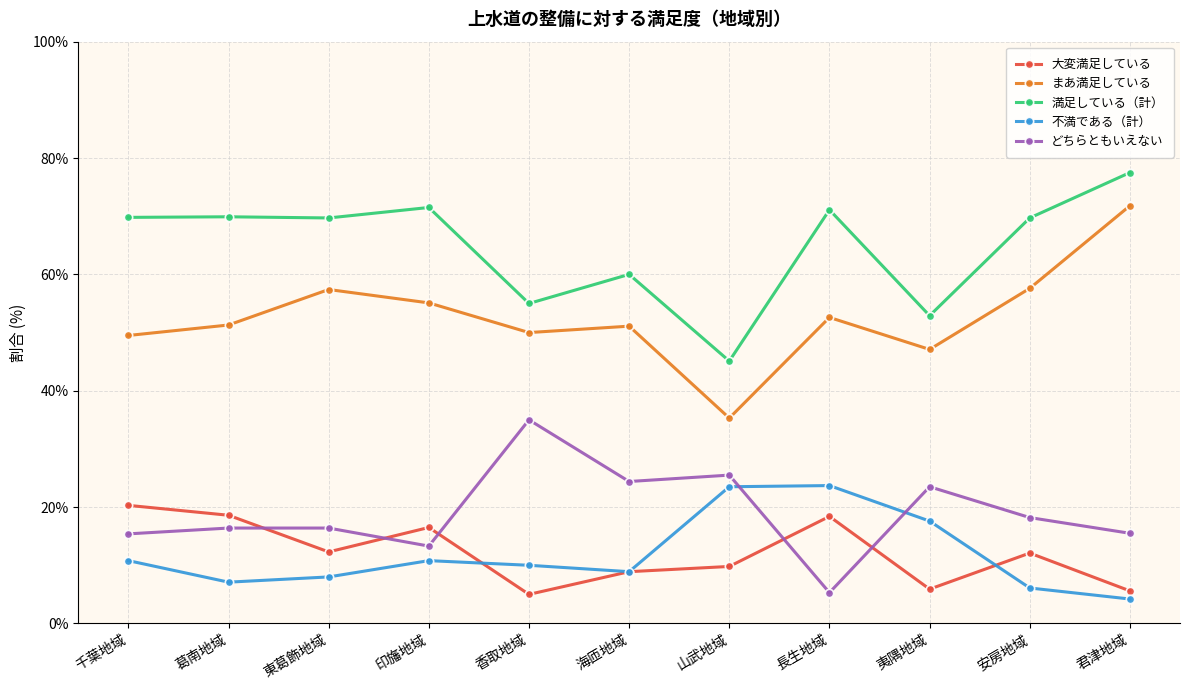

Where is まあ満足している nearest to the value 53?

長生地域